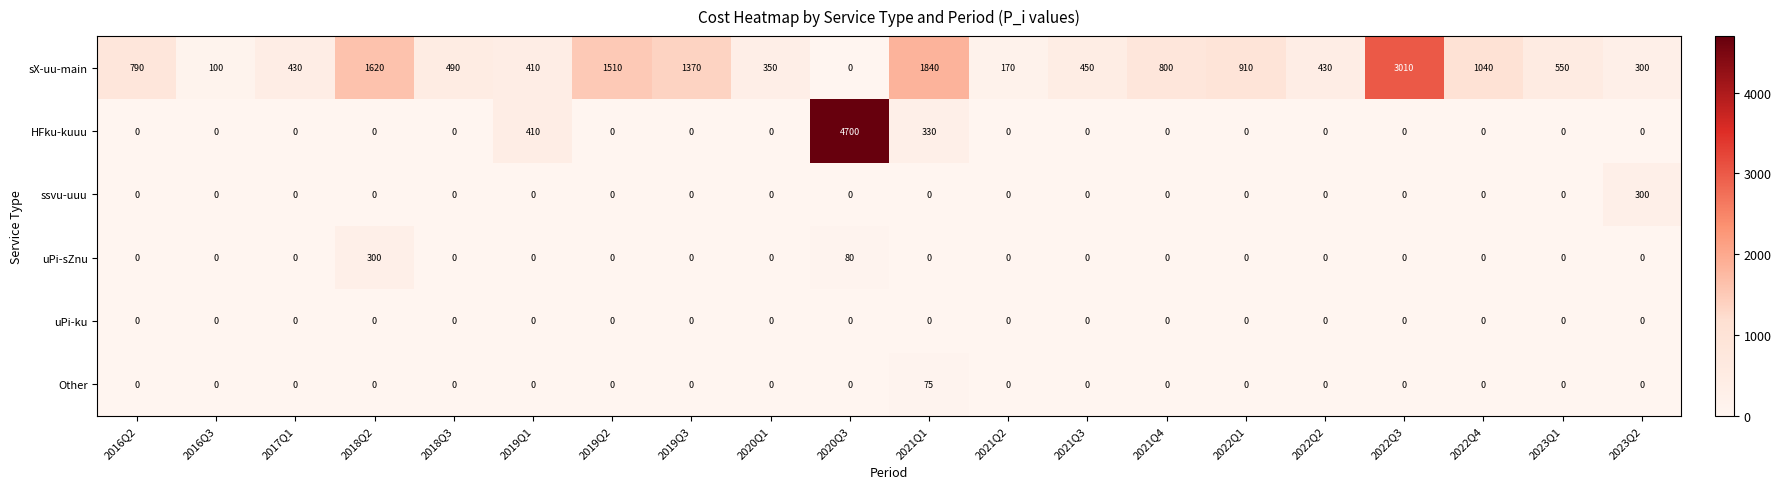

What is the difference between the second highest and second lowest values in the uPi-sZnu series?

80